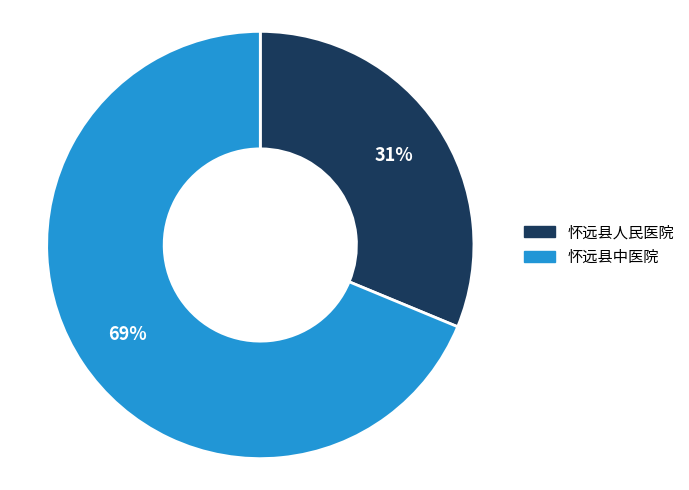

Rank the categories by value from highest to lowest.

怀远县中医院, 怀远县人民医院